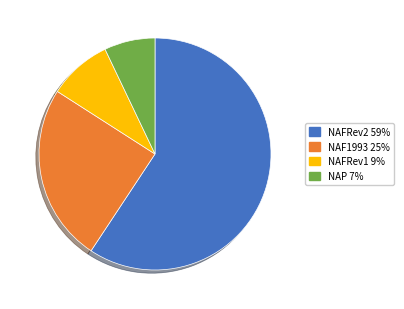

Which category has the biggest portion of the pie?

NAFRev2